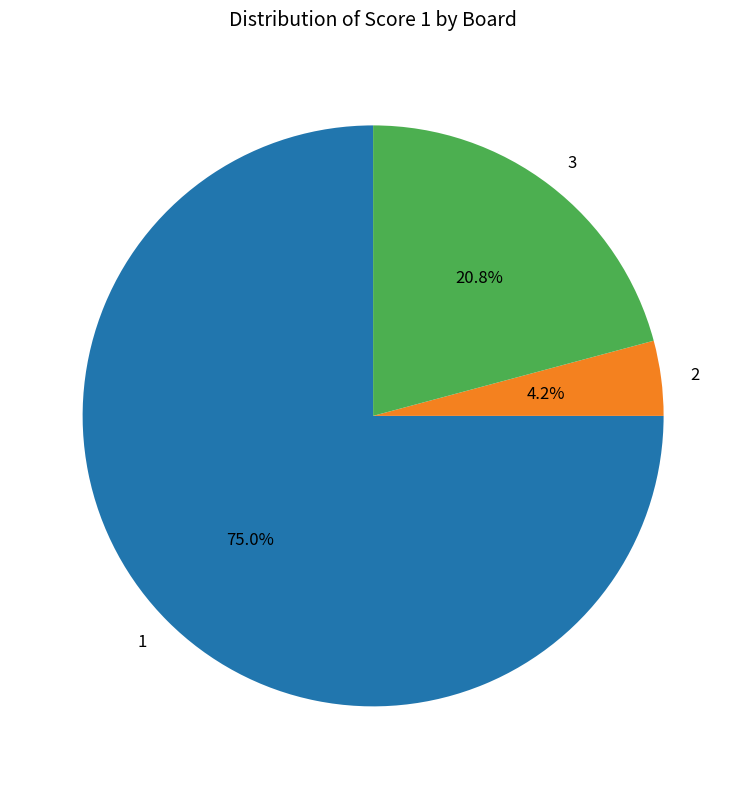

How much of the chart is everything except 1?

25.0%